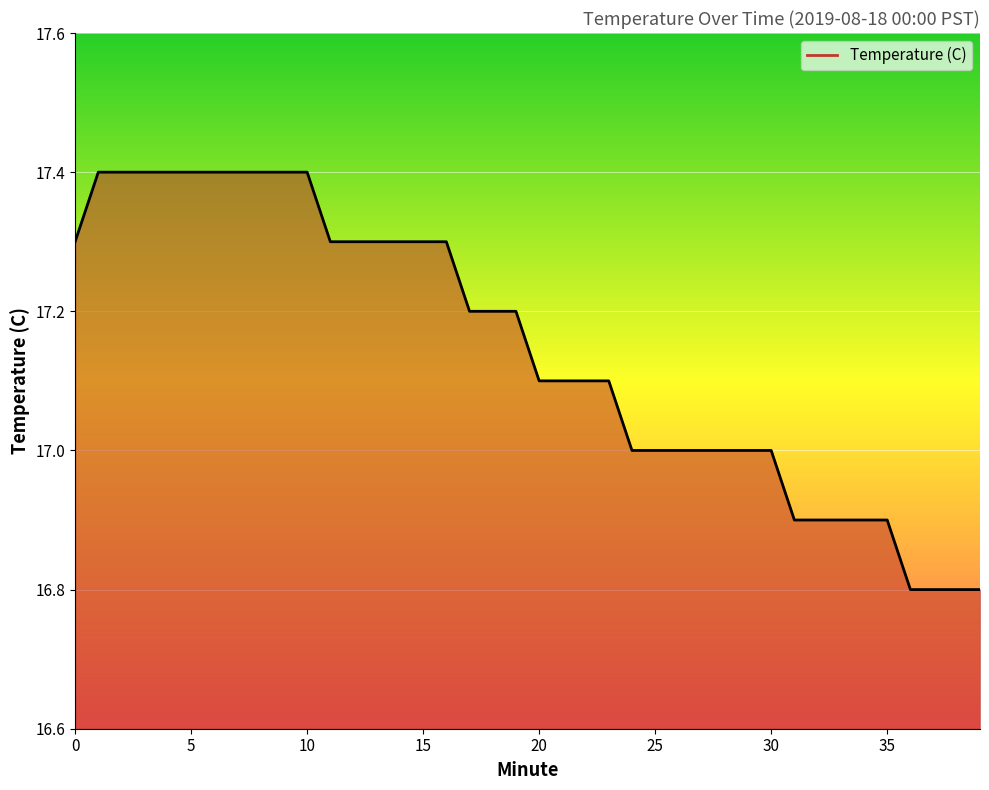

What is the difference between the maximum and minimum values?

0.6